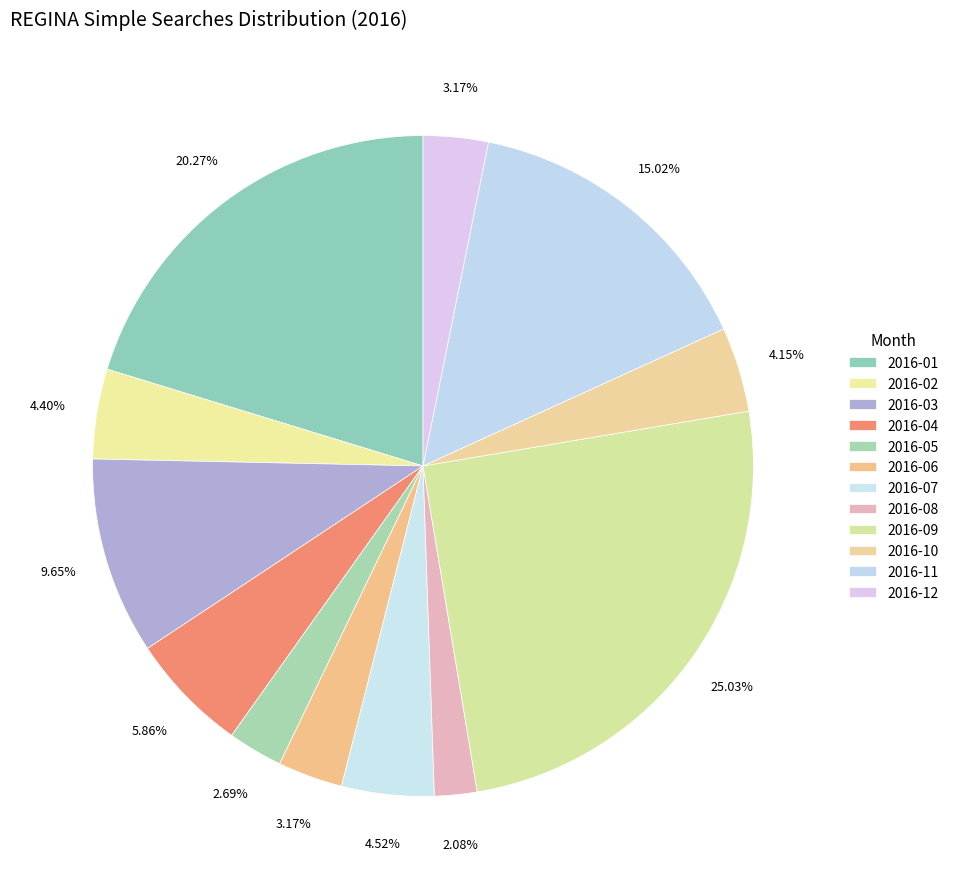

What percentage is the 2016-08 slice, to the nearest percent?

2%